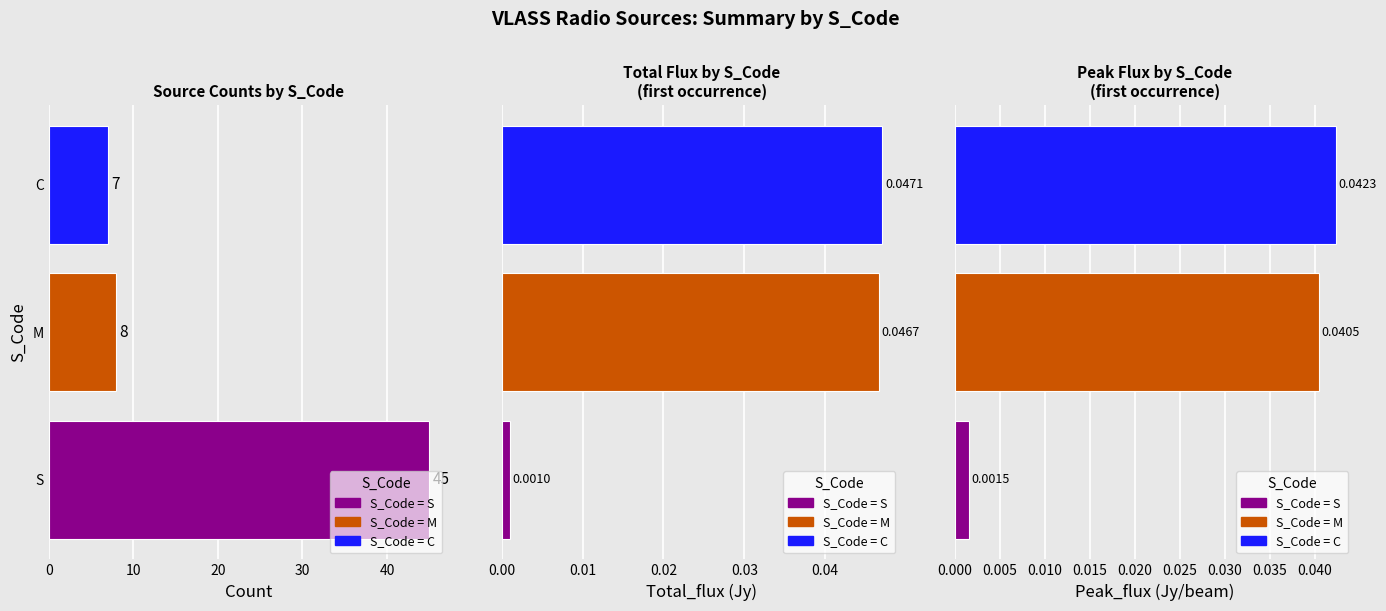

Reading left to right, transcribe all the data shown in this chart.

Count: 45.0	8.0	7.0
Total_flux: 0.0	0.0	0.0
Peak_flux: 0.0	0.0	0.0